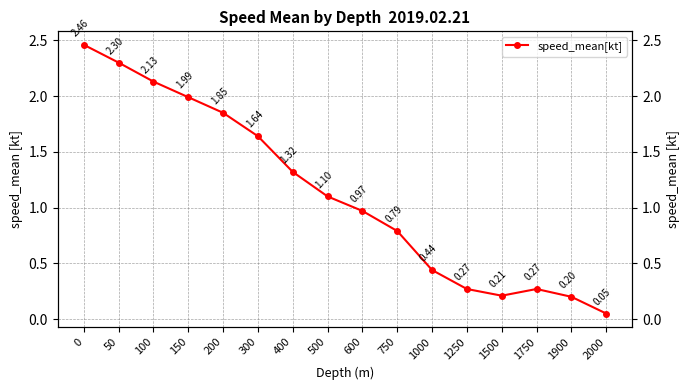

What is the difference between the values at 0 and 750?

1.7